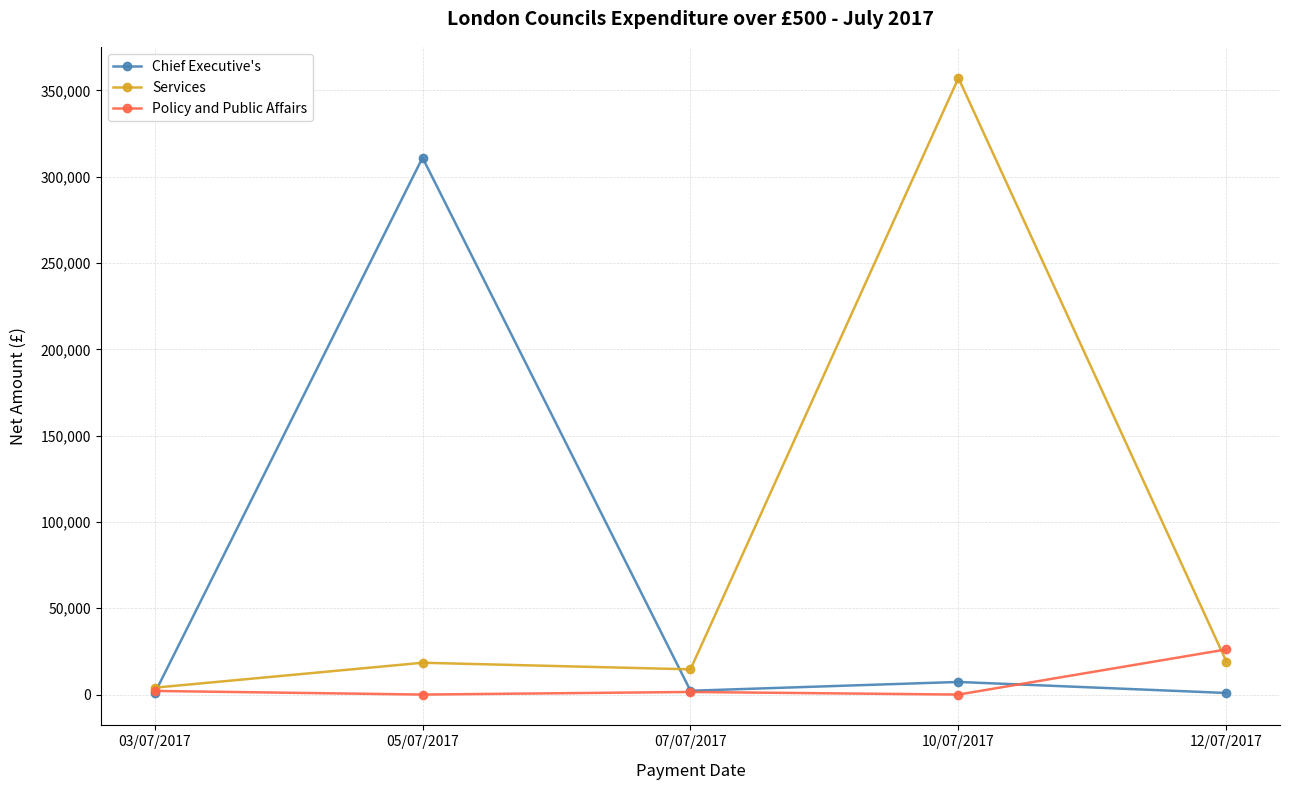

Rank the series at 10/07/2017 from lowest to highest value.

Policy and Public Affairs, Chief Executive's, Services